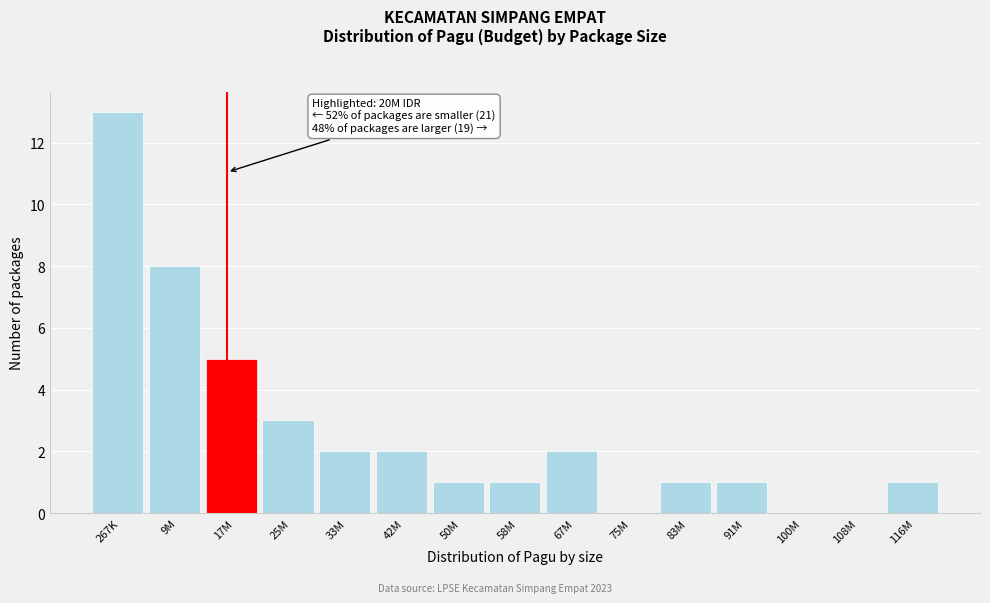

Reading left to right, extract all data points from this chart.

267K=13	9M=8	17M=5	25M=3	33M=2	42M=2	50M=1	58M=1	67M=2	75M=0	83M=1	91M=1	100M=0	108M=0	116M=1